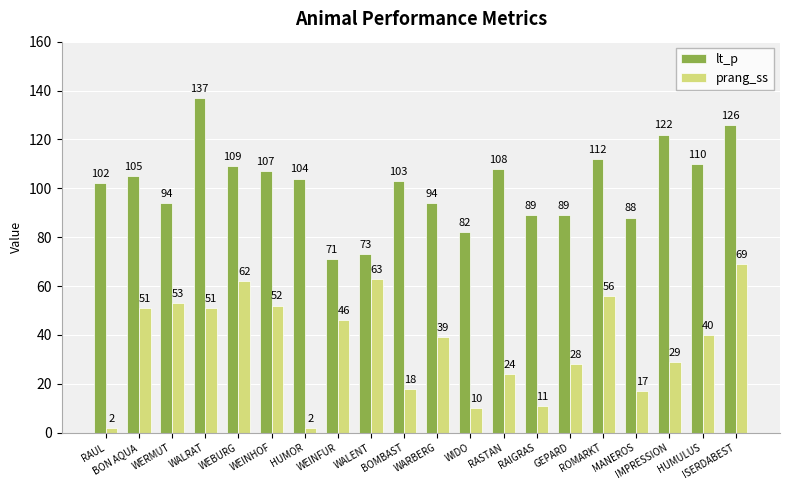

How many bars are there in total?

40